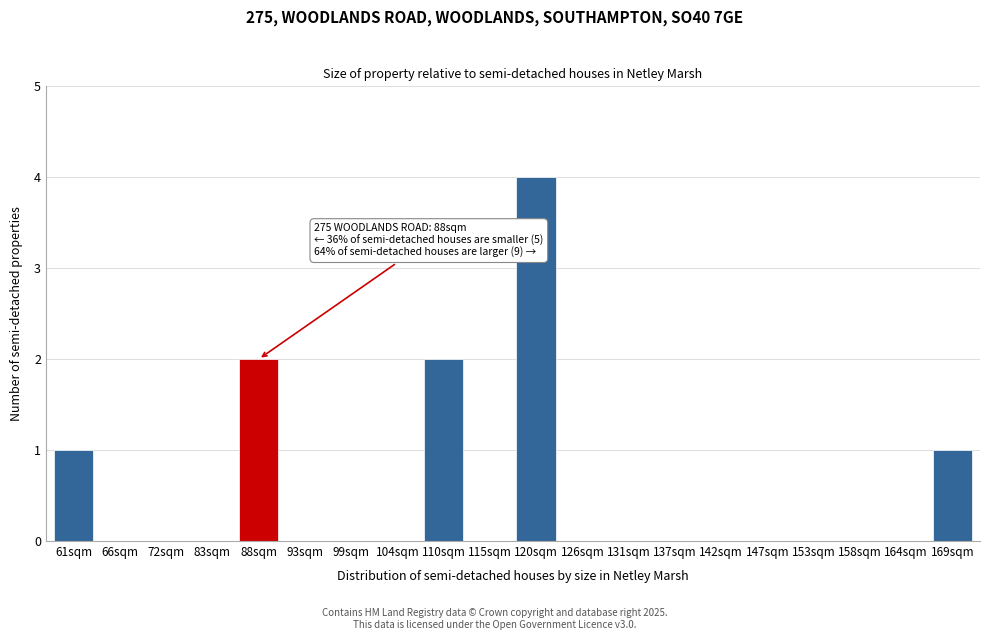

Reading right to left, extract all data points from this chart.

169sqm=1	164sqm=0	158sqm=0	153sqm=0	147sqm=0	142sqm=0	137sqm=0	131sqm=0	126sqm=0	120sqm=4	115sqm=0	110sqm=2	104sqm=0	99sqm=0	93sqm=0	88sqm=2	83sqm=0	72sqm=0	66sqm=0	61sqm=1